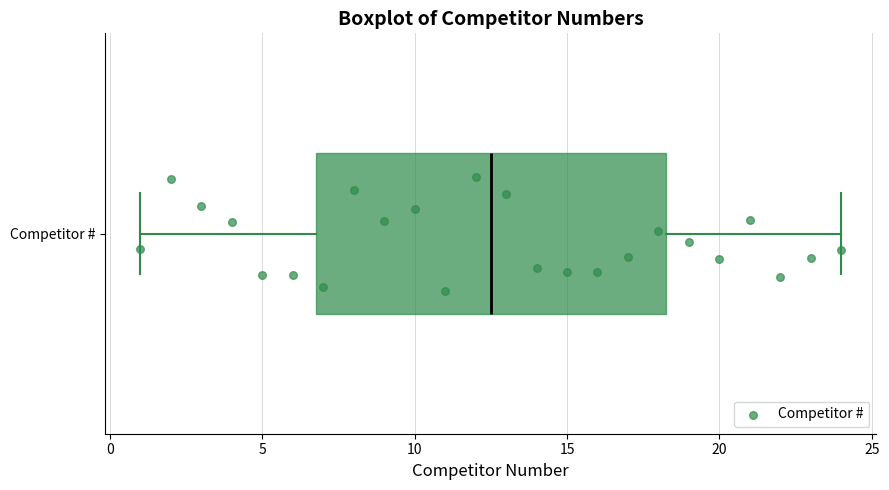

Transcribe this box plot: give where the median line is, the range the box spans, and where the two whiskers end, as read against the x-axis. The values are not printed on the chart, so give them approximately, as read against the axis.

median 12.5, box 7.0 to 18.5, whiskers 1.0 to 24.0